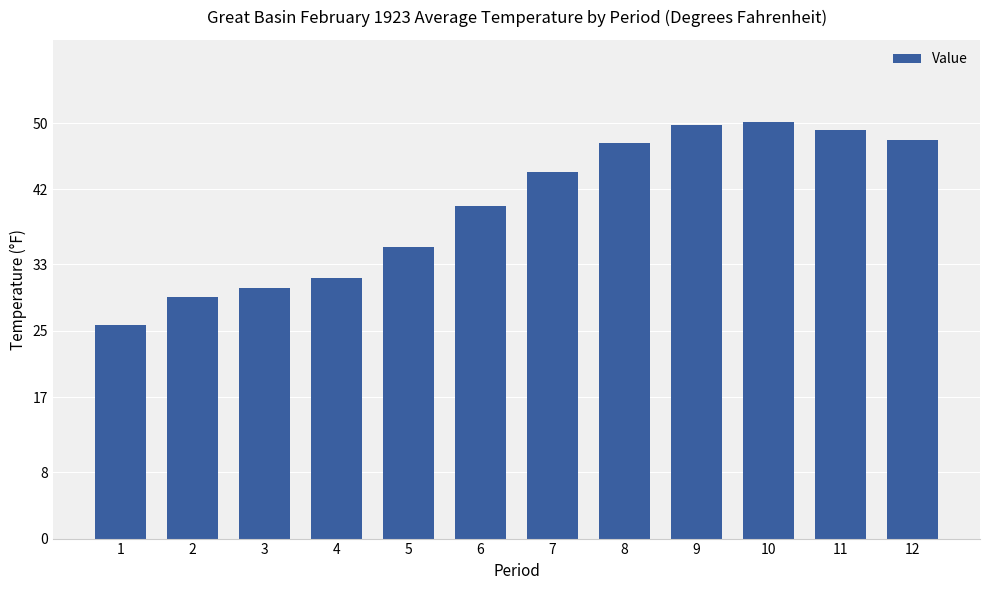

Which category has the lowest value across all series?

1